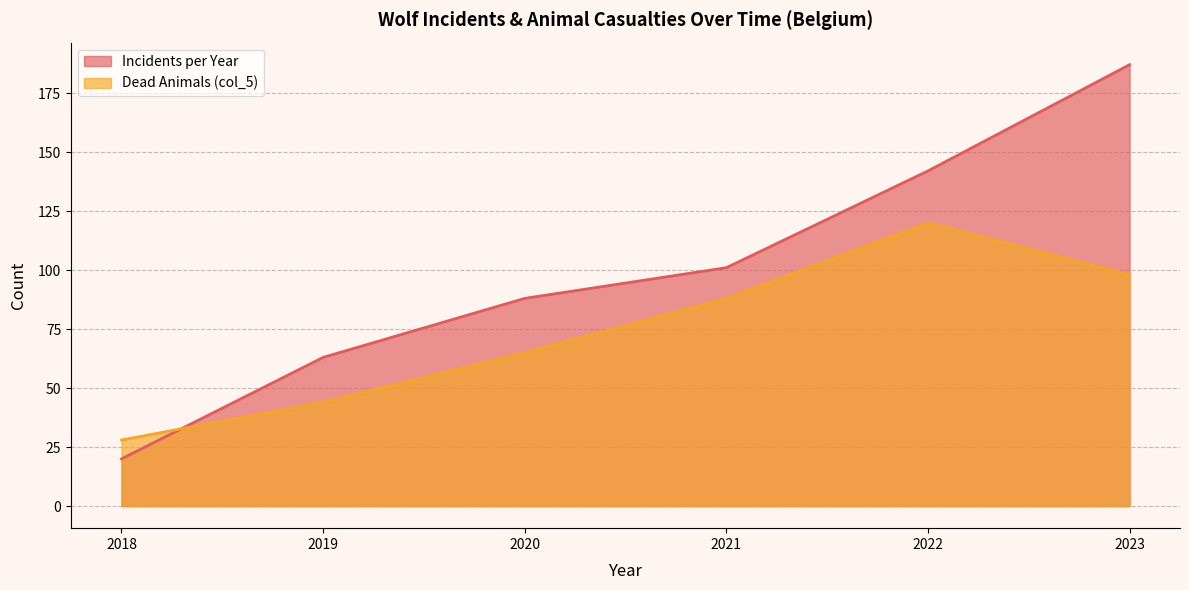

What is the difference between the maximum and second lowest values in the Dead Animals (col_5) series?

76